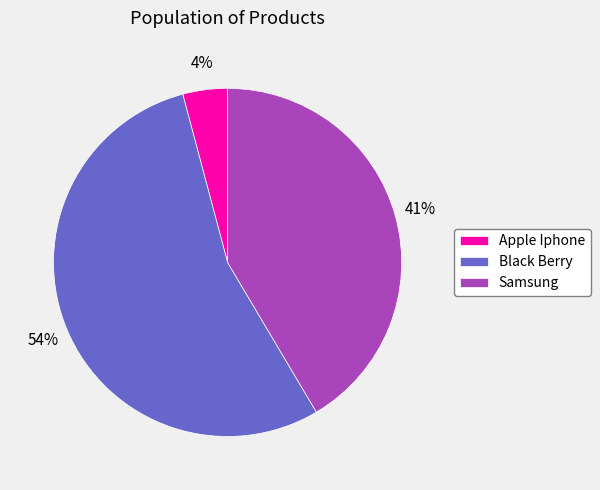

Count the number of slices in the pie.

3